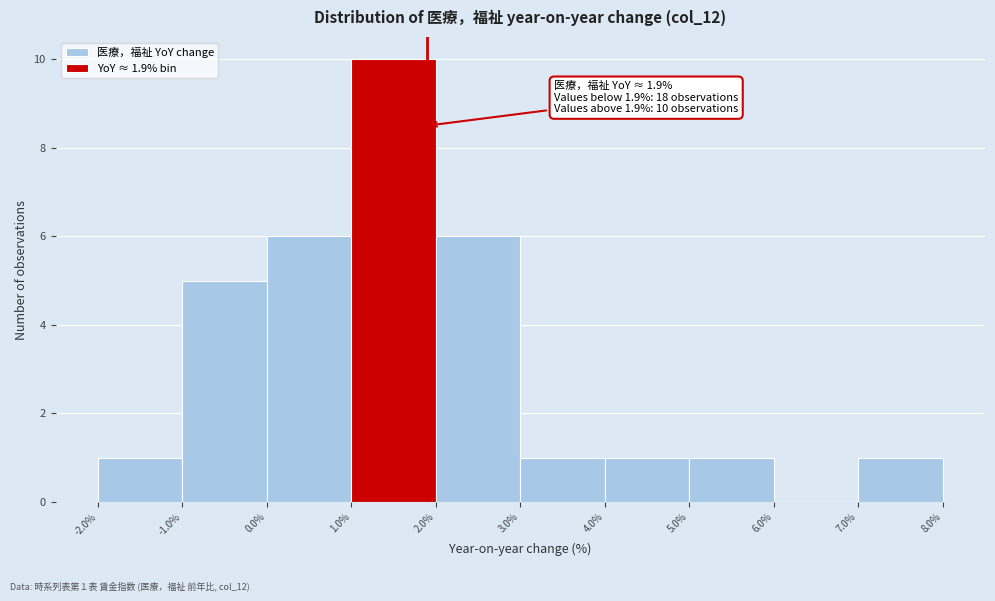

Over which range of the x-axis is the bar tallest?

1.0% to 2.0%